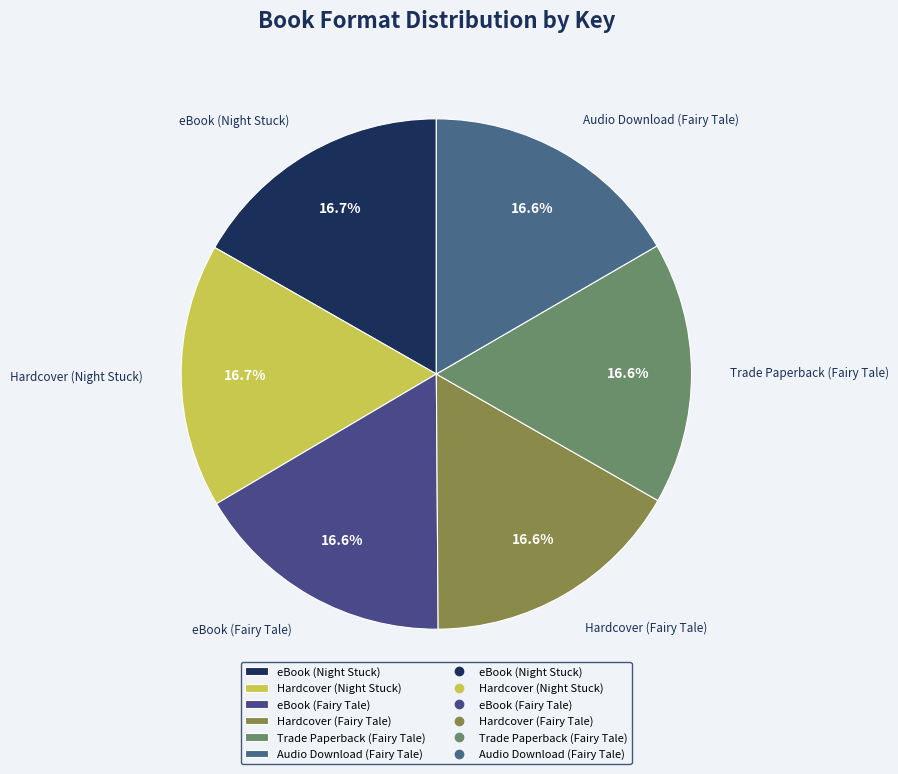

What percentage do Hardcover (Night Stuck) and Audio Download (Fairy Tale) together represent?

33.4%